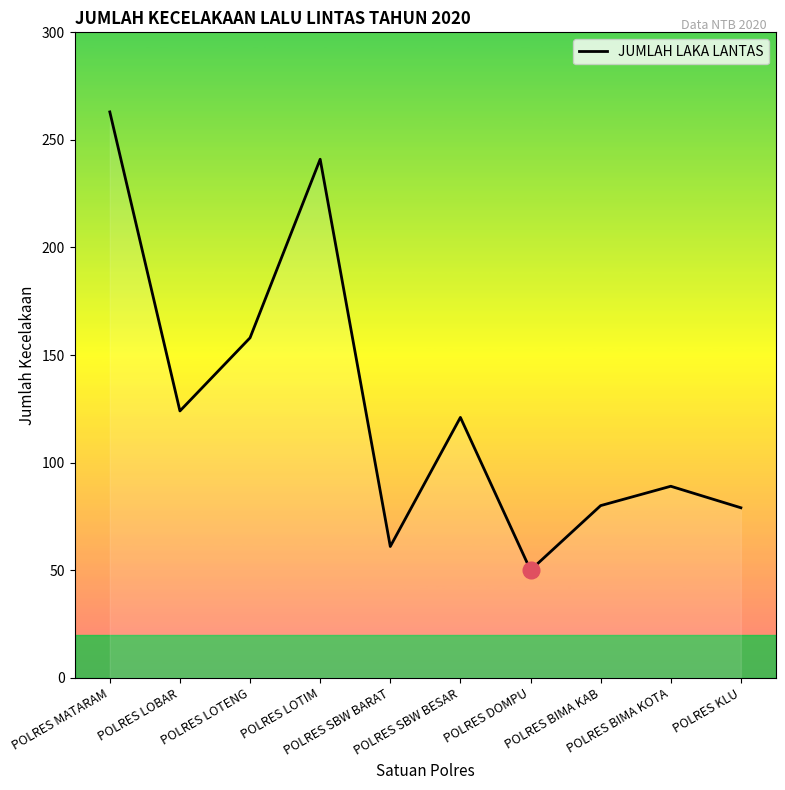

True or false: the data shows 121 at POLRES SBW BESAR.

True